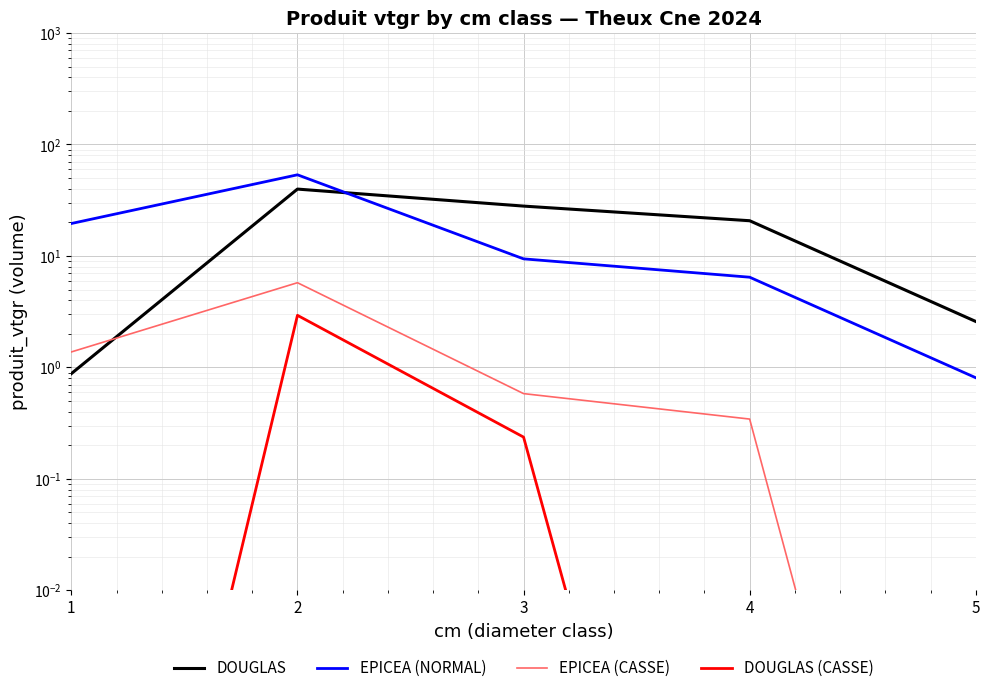

Rank the categories by EPICEA (NORMAL) value from lowest to highest.

5, 4, 3, 1, 2